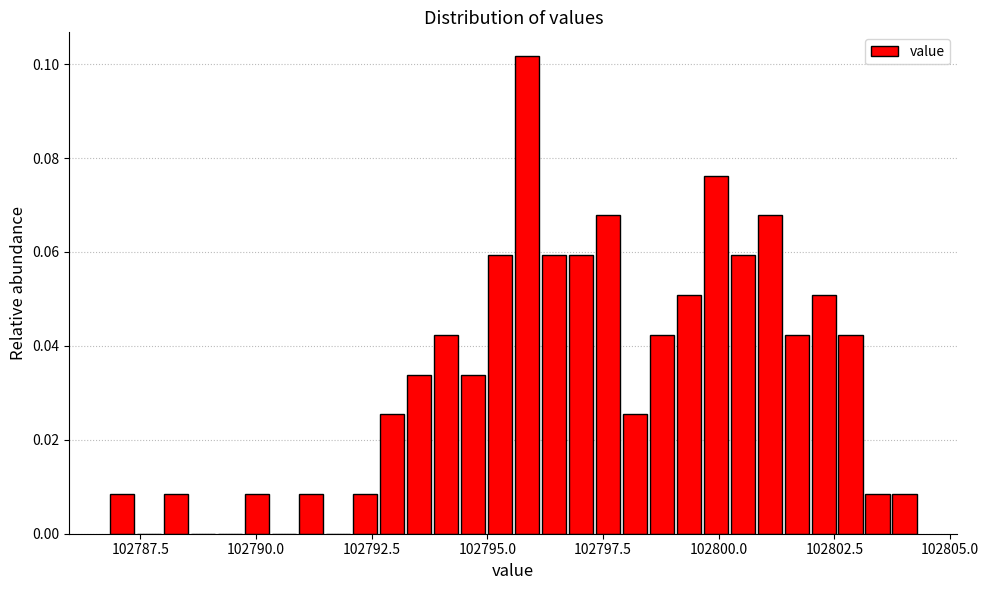

Around what value on the x-axis is the tallest bar? Give the approximate position of its centre, as read against the axis.

102796.0